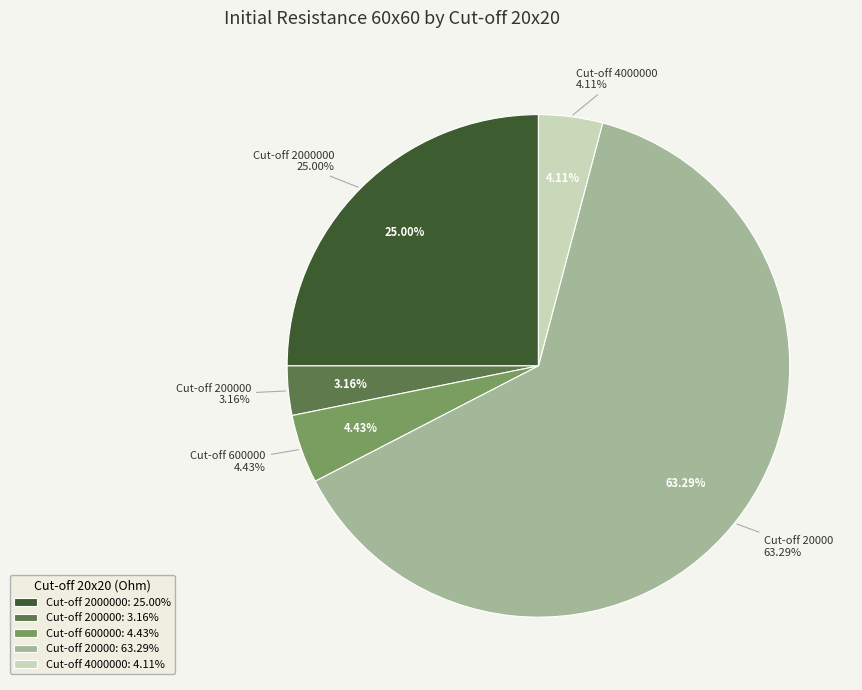

Rank the categories by value from lowest to highest.

200000, 4000000, 600000, 2000000, 20000